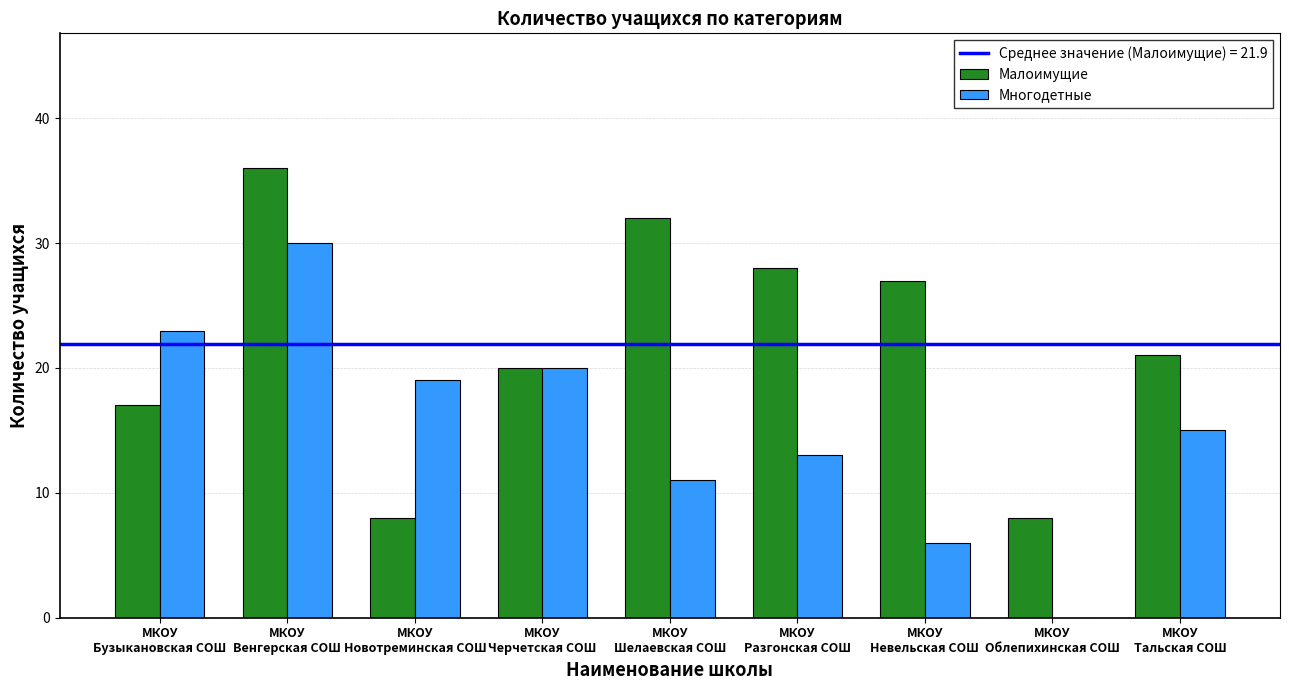

What is the average value of the Многодетные series?

15